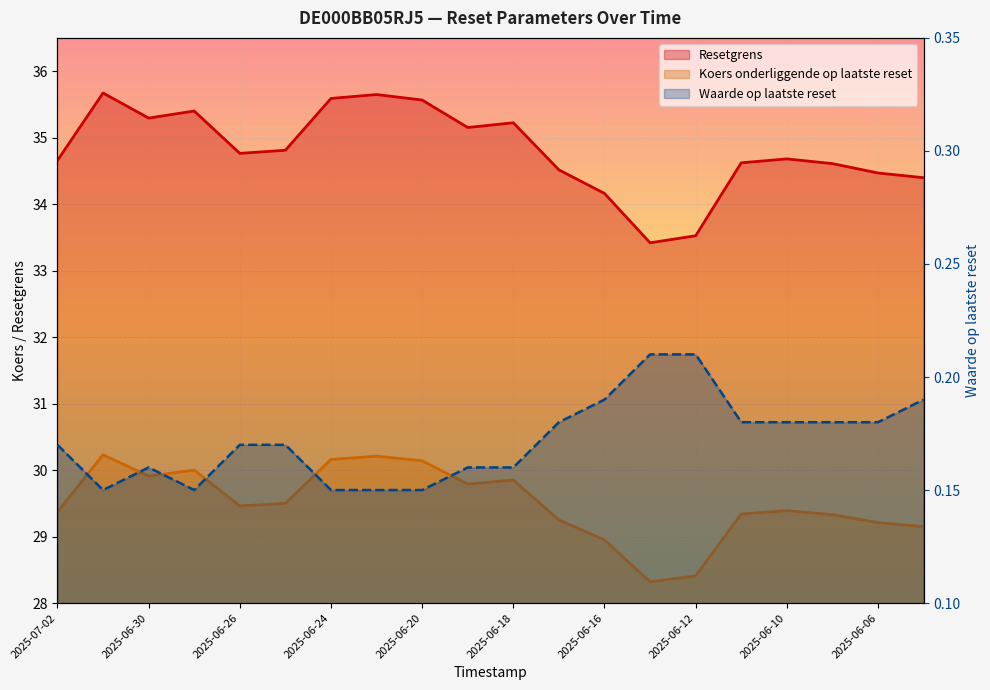

Which series has the largest total across all categories?

Resetgrens